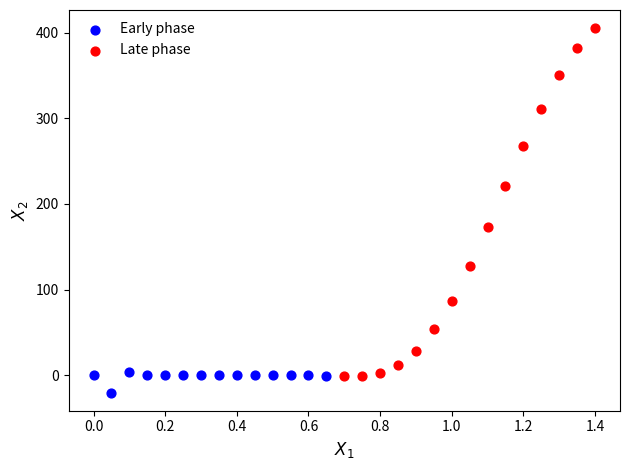

What are all the series names shown in the legend?

Early phase, Late phase